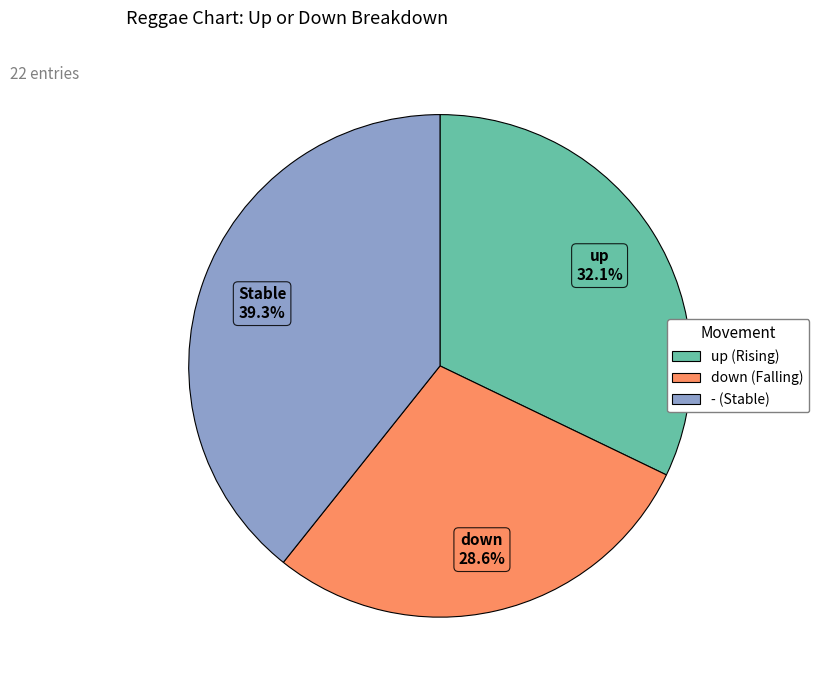

Do up and - together represent more than half of the pie?

Yes